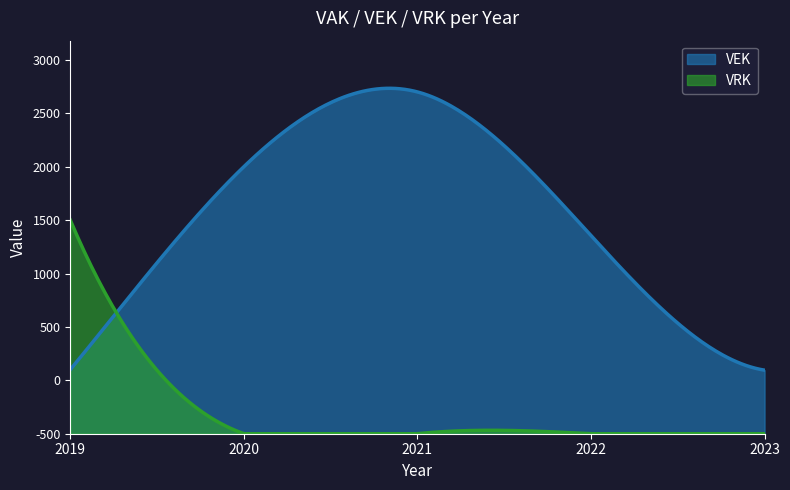

Does the chart have visible grid lines?

No